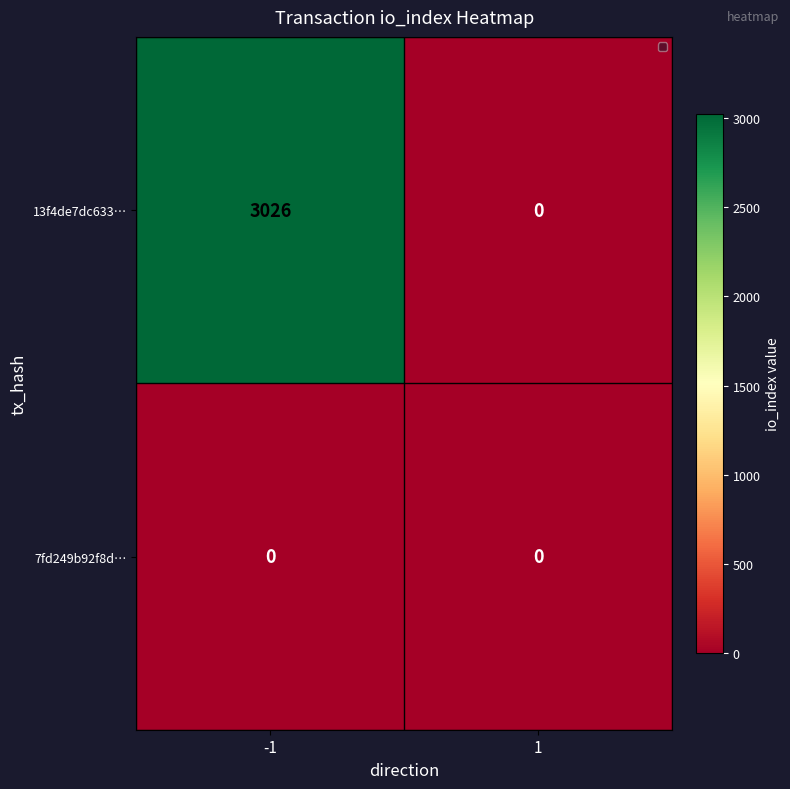

How many 13f4de7dc633… values are between 0 and 3026?

2